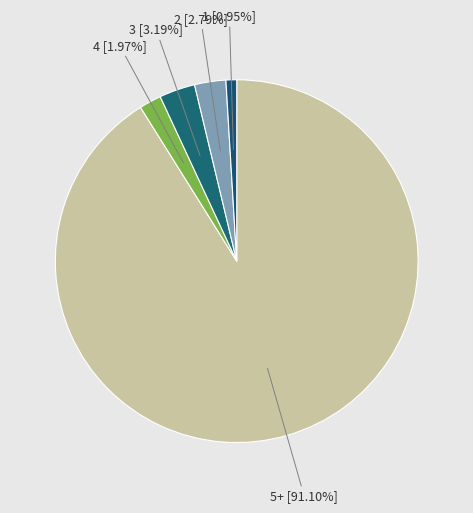

To the nearest percent, what is the average slice percentage?

20%